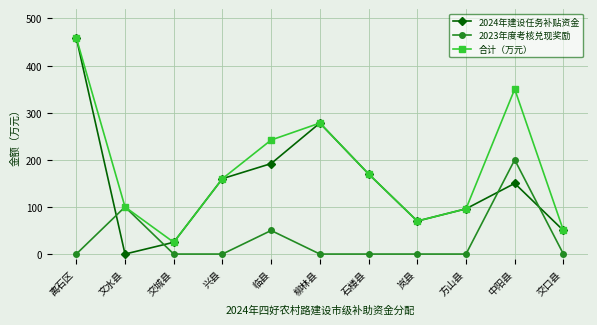

At which category is the sum across all series the highest?

离石区